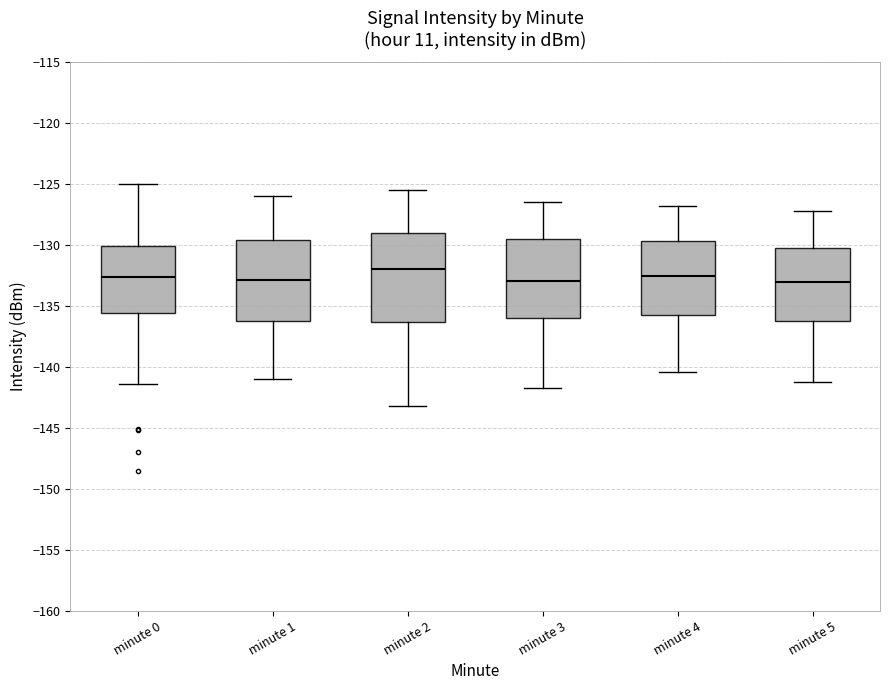

Which box's median line is the highest?

minute 2